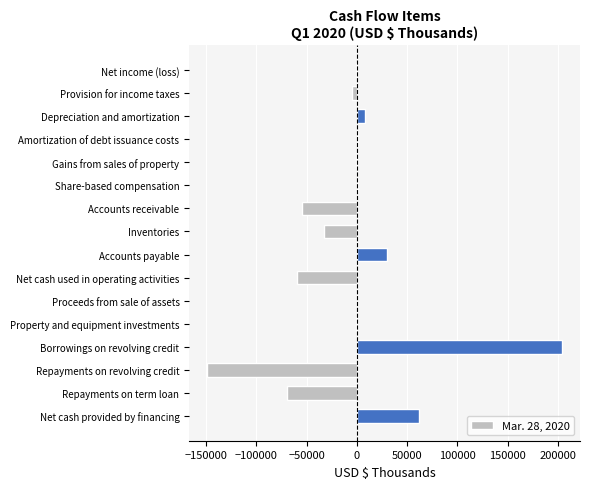

Between Provision for income taxes and Accounts payable, which is larger?

Accounts payable